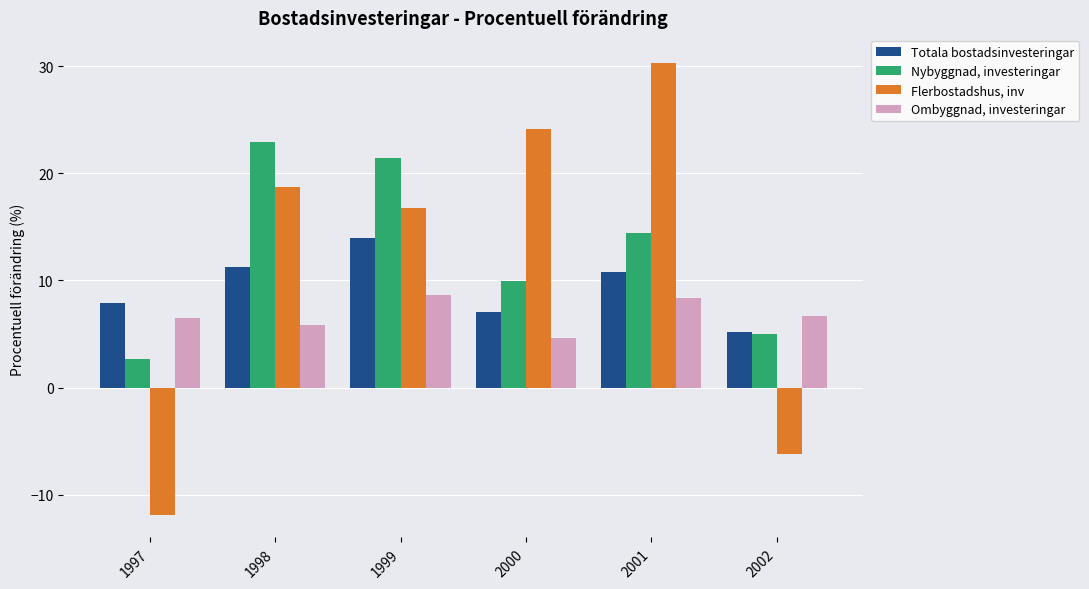

The Flerbostadshus, inv series shows -11.9 at 1997. True or false?

True